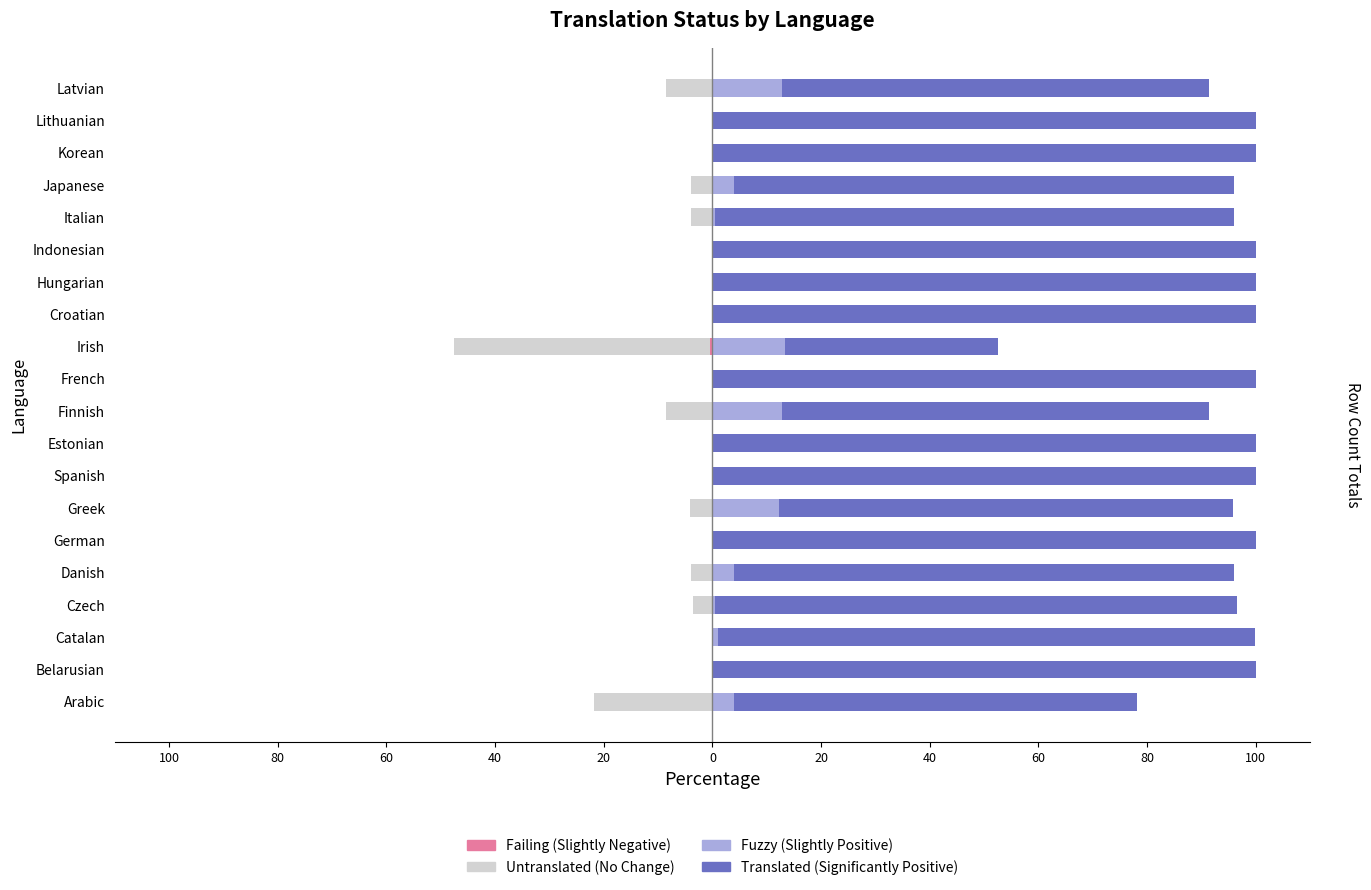

True or false: Translated has a value of 26.5 at Greek.

False